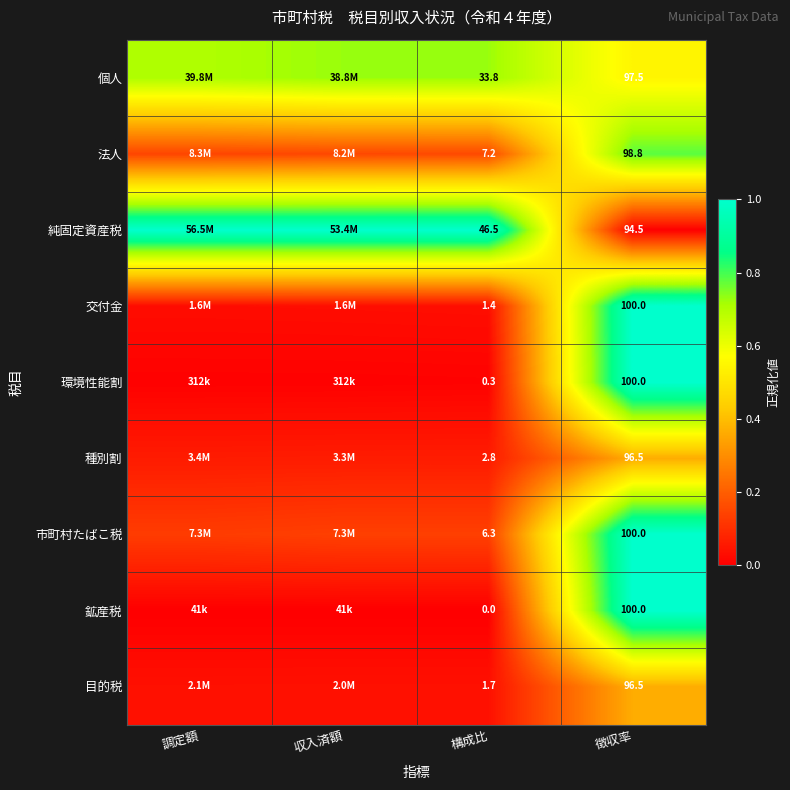

At 構成比, list the series in order from largest to smallest.

純固定資産税, 個人, 法人, 市町村たばこ税, 種別割, 目的税, 交付金, 環境性能割, 鉱産税